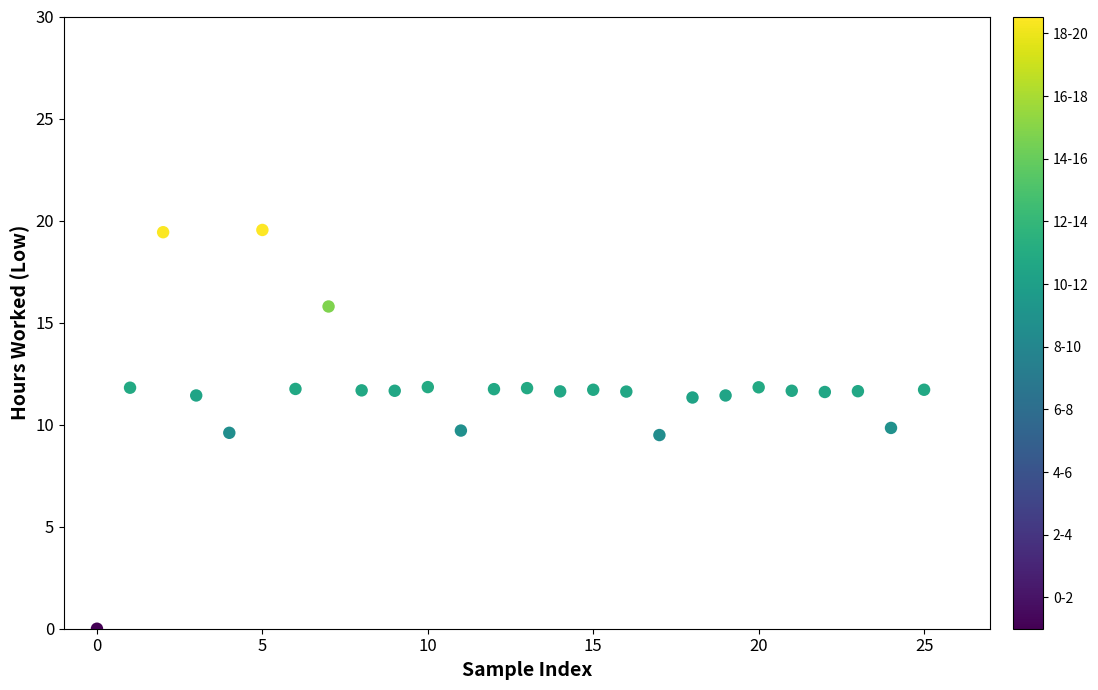

What is the range of Y values (max minus min)?

19.5